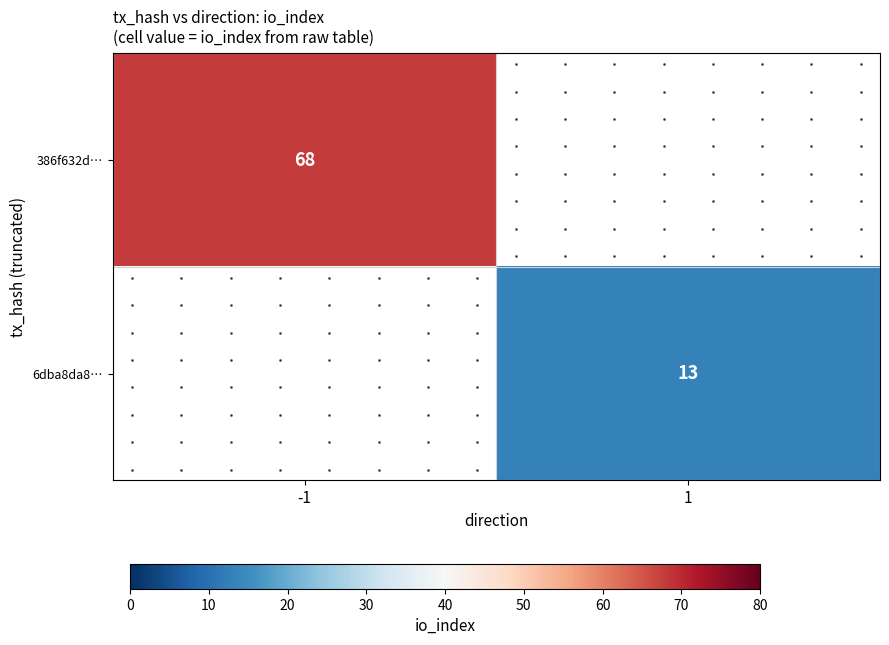

Count the number of categories in the chart.

2